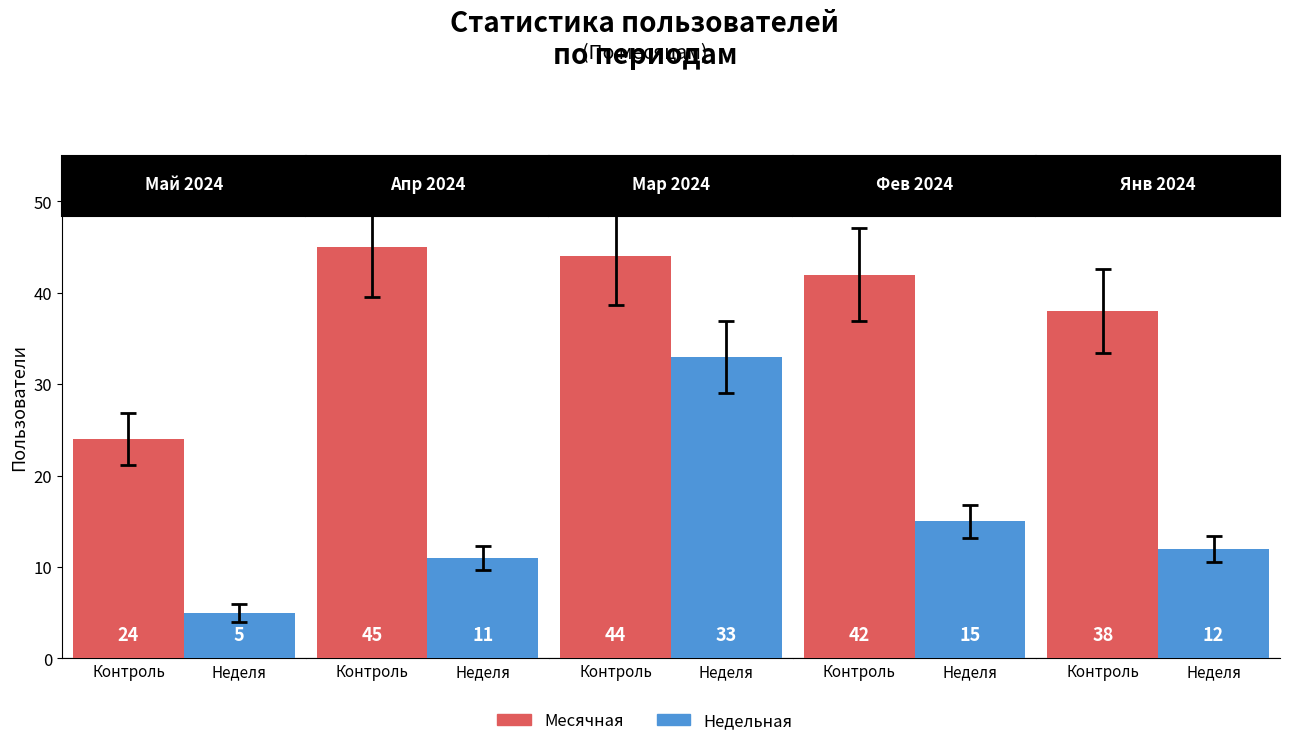

The Месячная series shows 24 at 0. True or false?

True